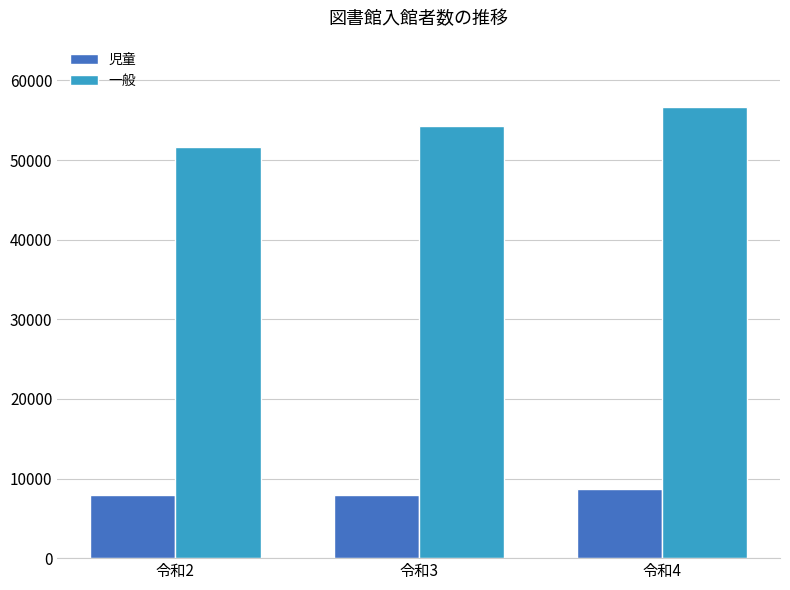

Which series has the largest range (max minus min)?

一般